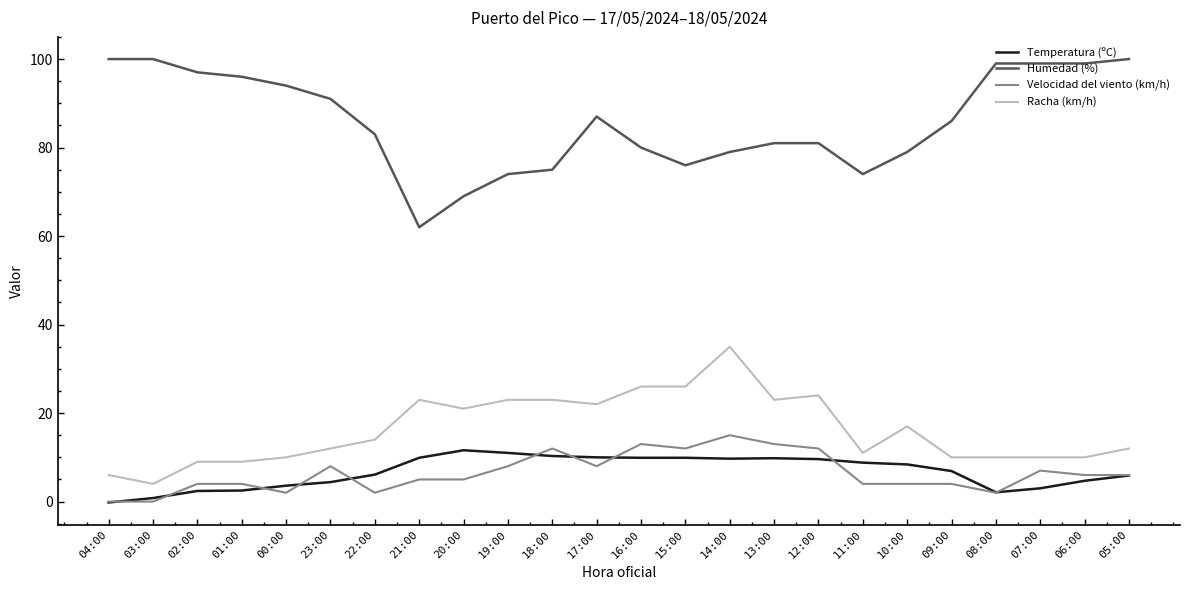

Is the value of Velocidad del viento (km/h) at 01:00 greater than the value of Temperatura (ºC) at 04:00?

Yes